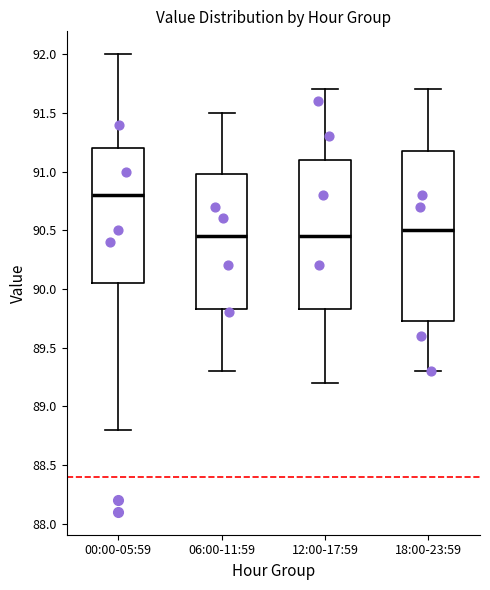

Reading left to right, read every box against the y-axis: the position of its median line, the range the box covers, and the ends of its whiskers. The values are not printed on the chart, so give them approximately, as read against the axis.

00:00-05:59: median 90.80, box 90.05 to 91.20, whiskers 88.80 to 92.00
06:00-11:59: median 90.45, box 89.85 to 91.00, whiskers 89.30 to 91.50
12:00-17:59: median 90.45, box 89.85 to 91.10, whiskers 89.20 to 91.70
18:00-23:59: median 90.50, box 89.75 to 91.20, whiskers 89.30 to 91.70